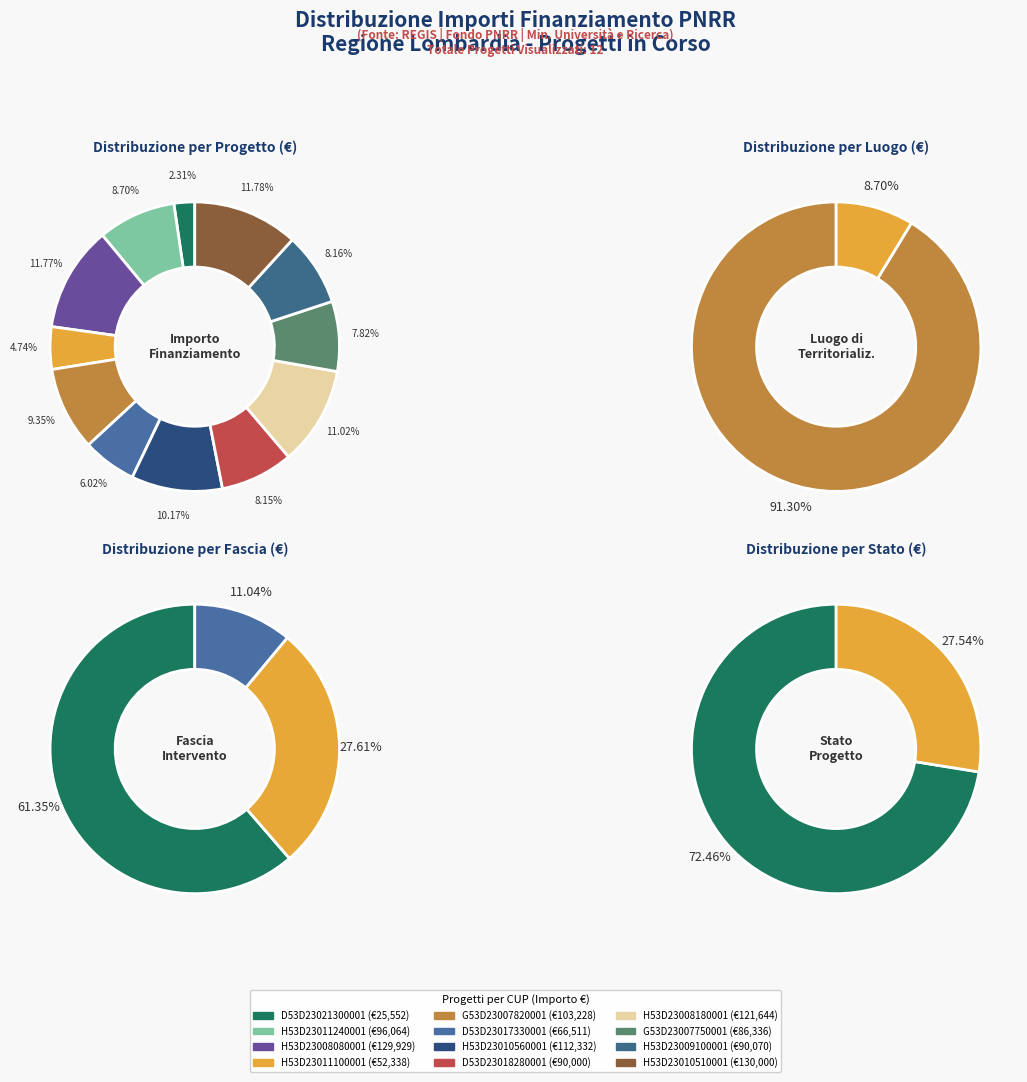

To the nearest percent, what is the difference between the largest and smallest slice percentages?

9%